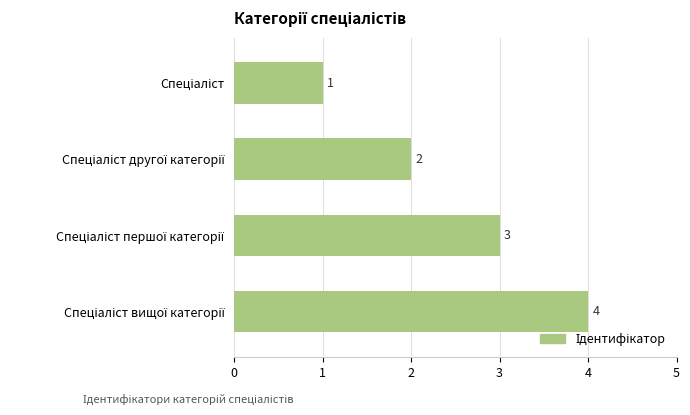

Count the values in the range 2 to 4.

3